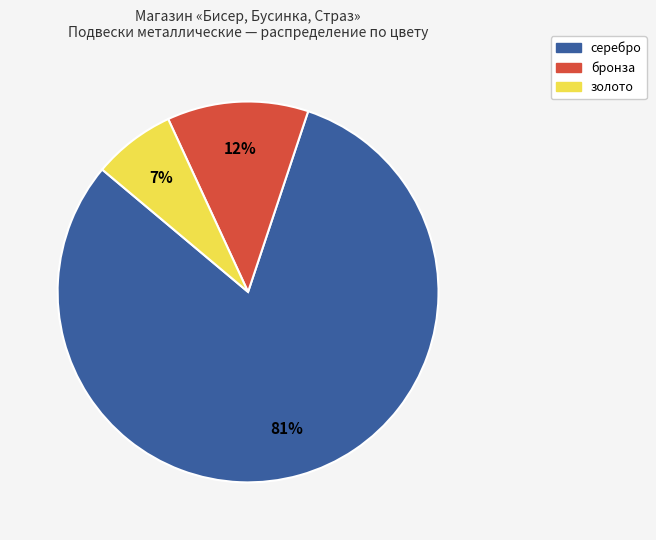

To the nearest percent, what percentage of the pie is серебро?

81%